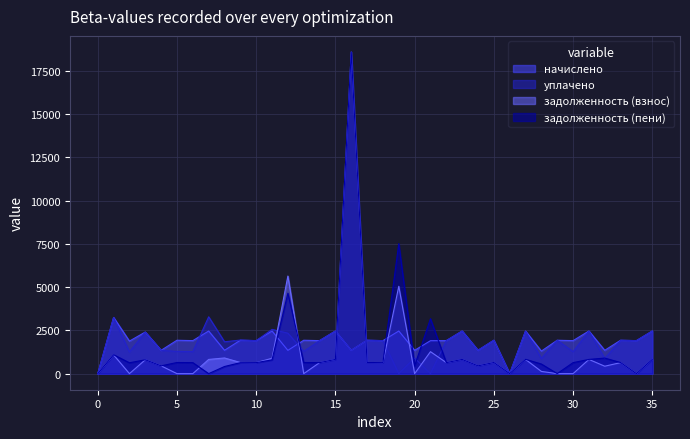

How many series are shown in this chart?

4